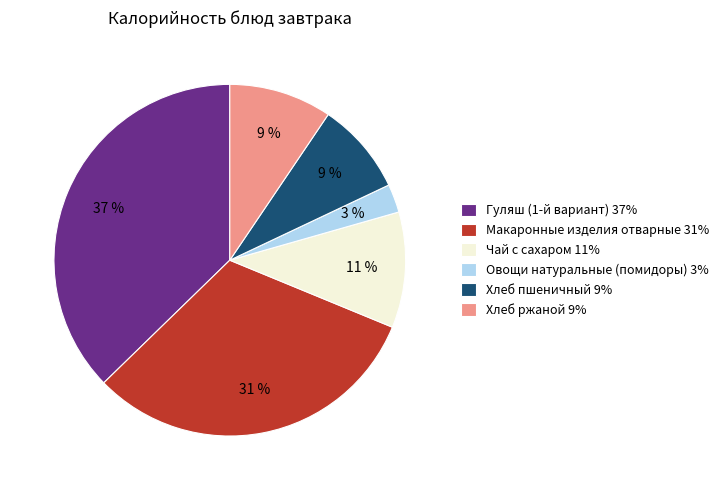

To the nearest percent, what portion does Чай с сахаром represent?

11%